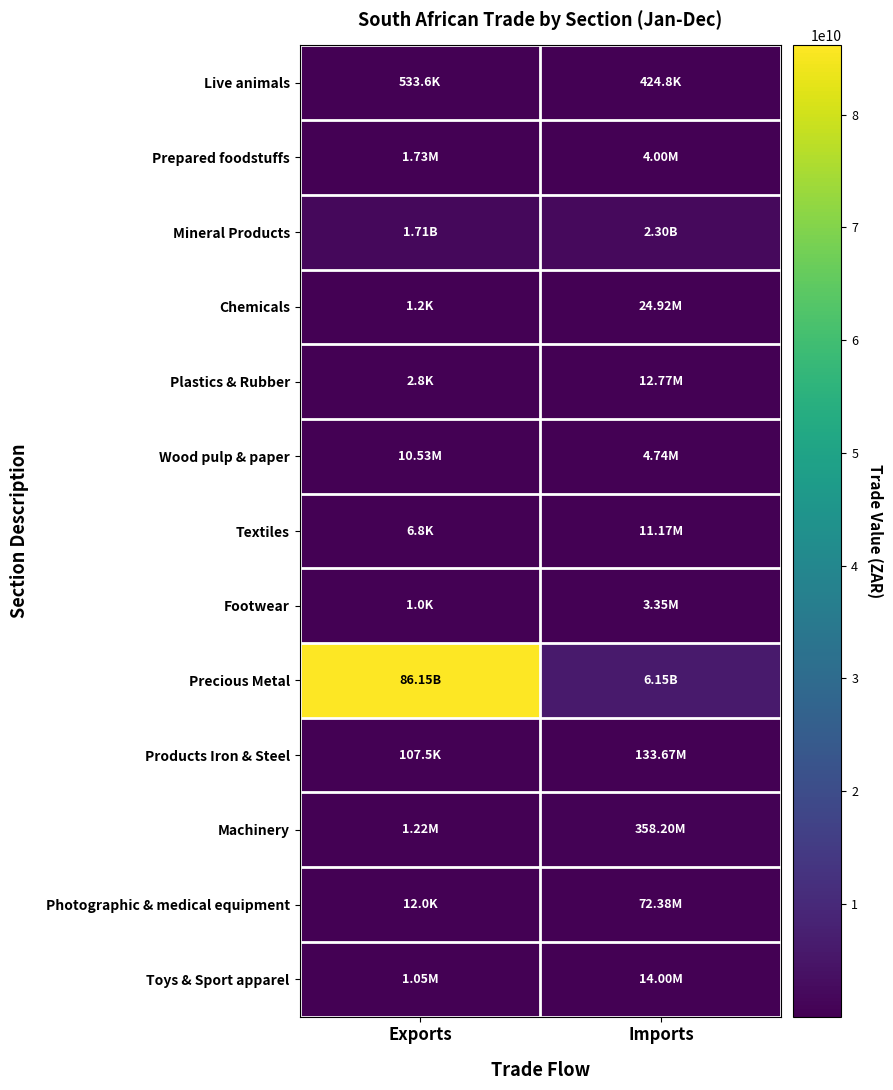

Count the number of categories in the chart.

2